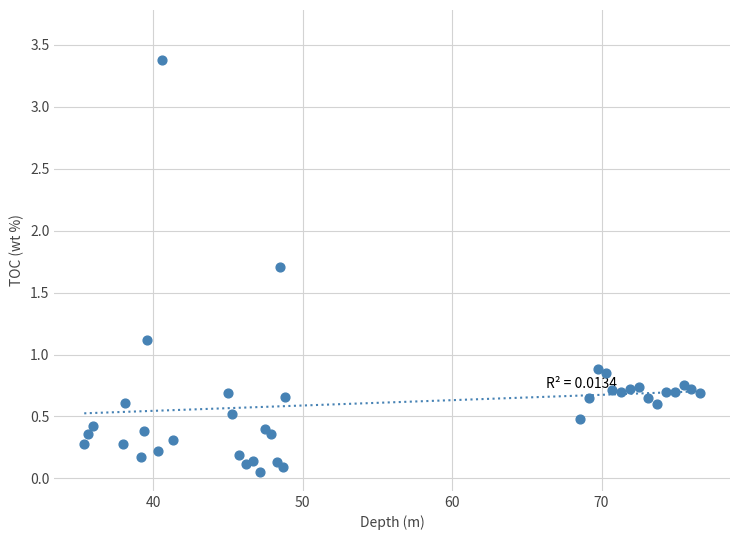

What is the range of X values (max minus min)?

41.2